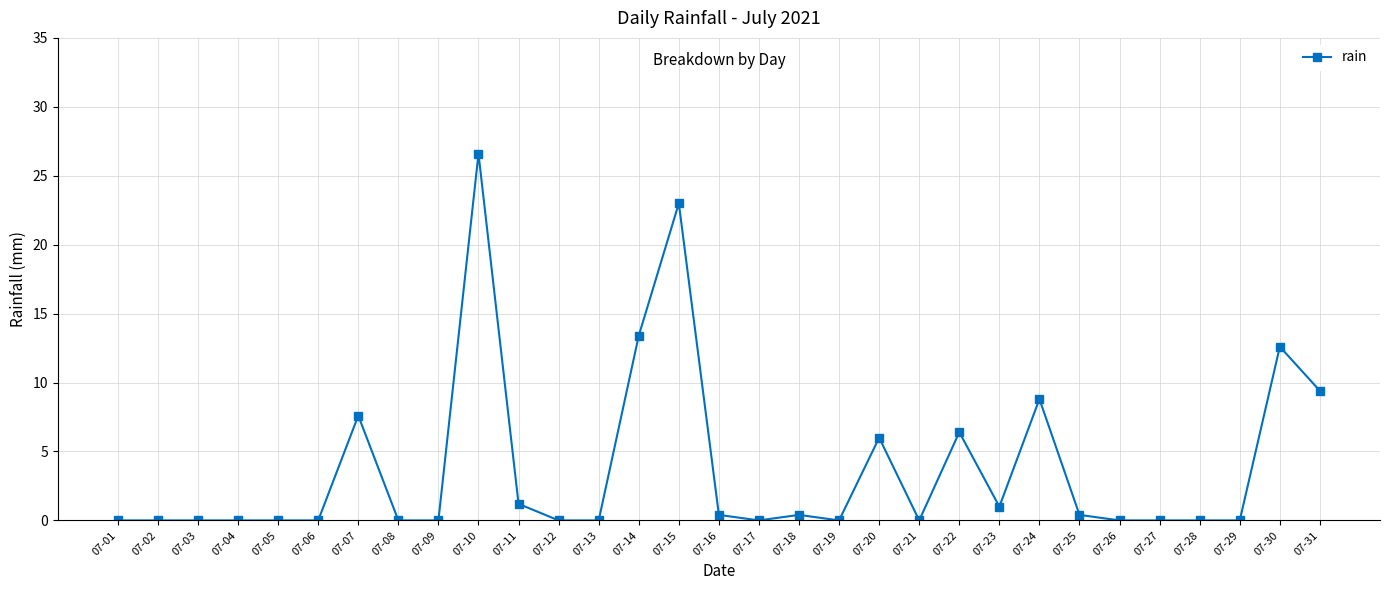

True or false: the data has more than 1 interior local peaks.

True